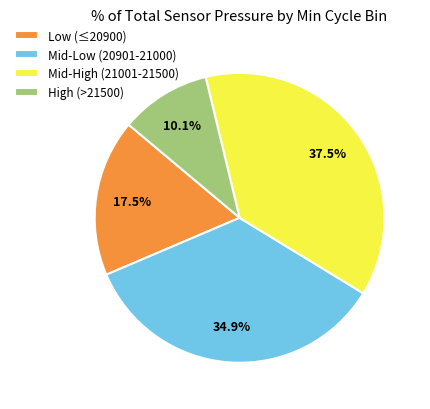

Rank the categories by value from highest to lowest.

Mid-High (21001-21500), Mid-Low (20901-21000), Low (≤20900), High (>21500)